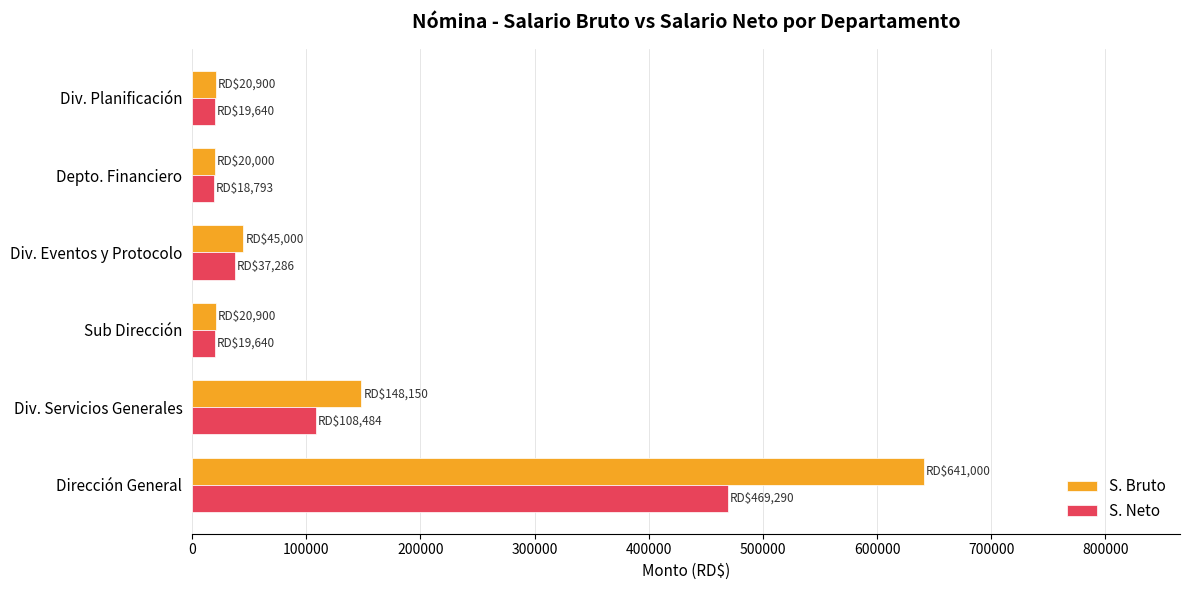

The value of S. Neto at Depto. Financiero is 18793.0. True or false?

True